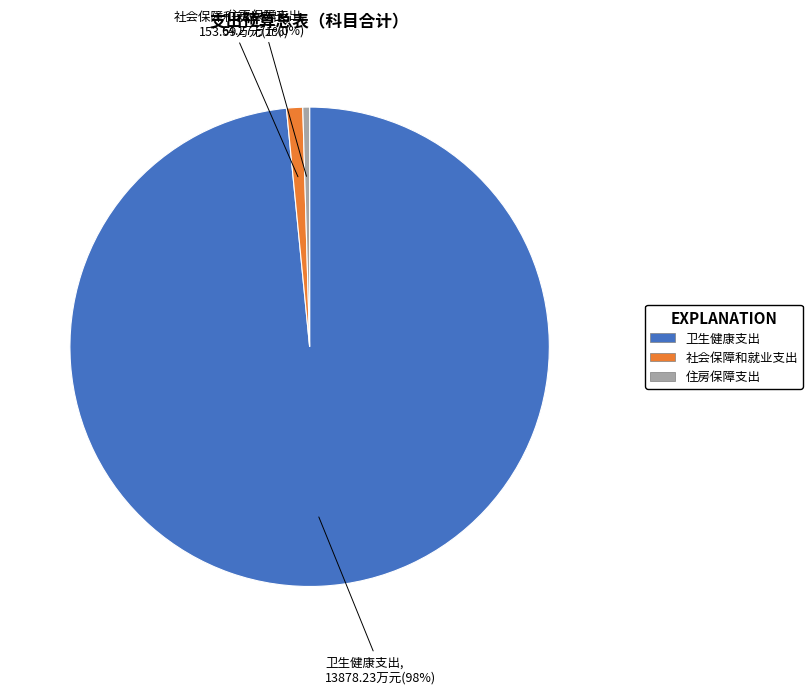

Is the sum of 住房保障支出 and 社会保障和就业支出 greater than half?

No